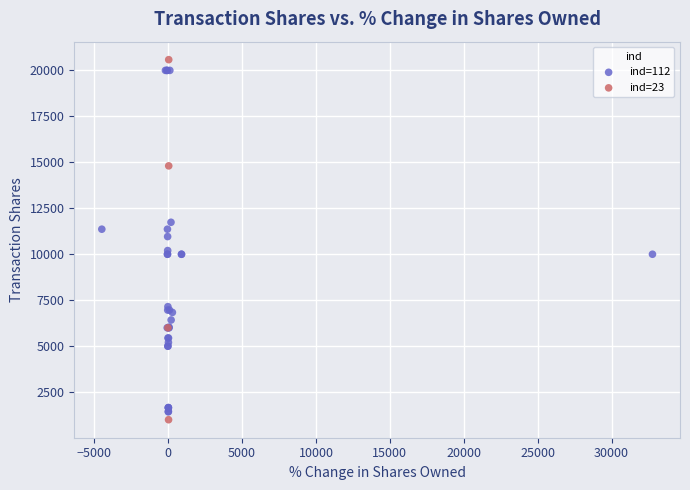

What are all the series names shown in the legend?

ind=112, ind=23